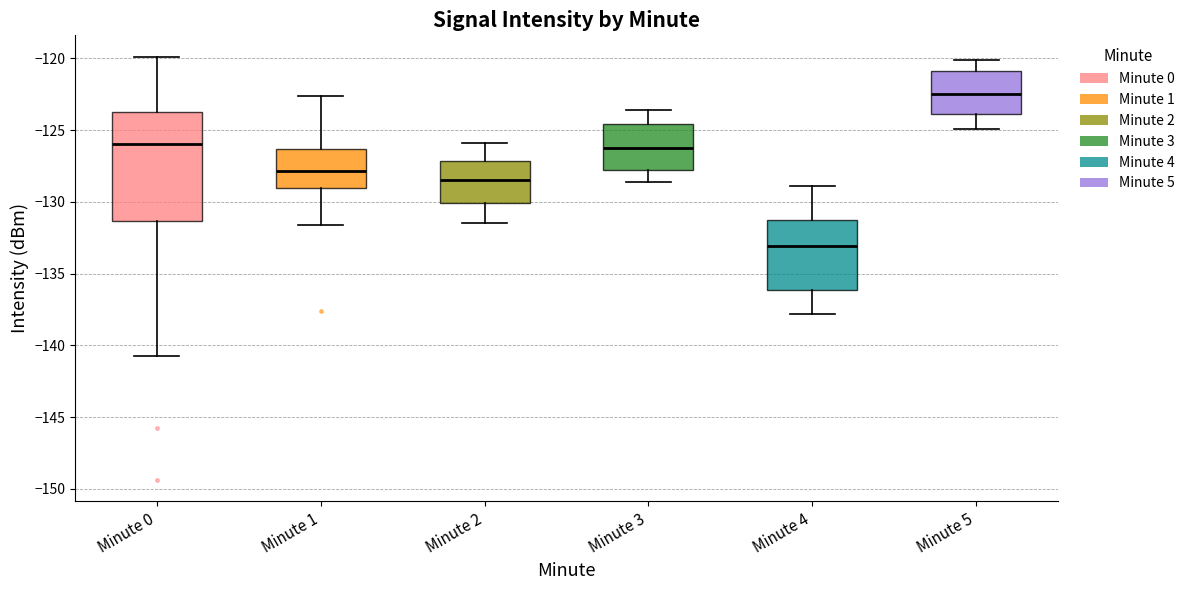

Reading left to right, transcribe this box plot: for each box, give where its median line is, the range the box spans, and where its two whiskers end, as read against the y-axis. The values are not printed on the chart, so give them approximately, as read against the axis.

Minute 0: median -126.0, box -131.5 to -124.0, whiskers -140.5 to -120.0
Minute 1: median -128.0, box -129.0 to -126.5, whiskers -131.5 to -122.5
Minute 2: median -128.5, box -130.0 to -127.0, whiskers -131.5 to -126.0
Minute 3: median -126.0, box -127.5 to -124.5, whiskers -128.5 to -123.5
Minute 4: median -133.0, box -136.0 to -131.5, whiskers -138.0 to -129.0
Minute 5: median -122.5, box -124.0 to -121.0, whiskers -125.0 to -120.0